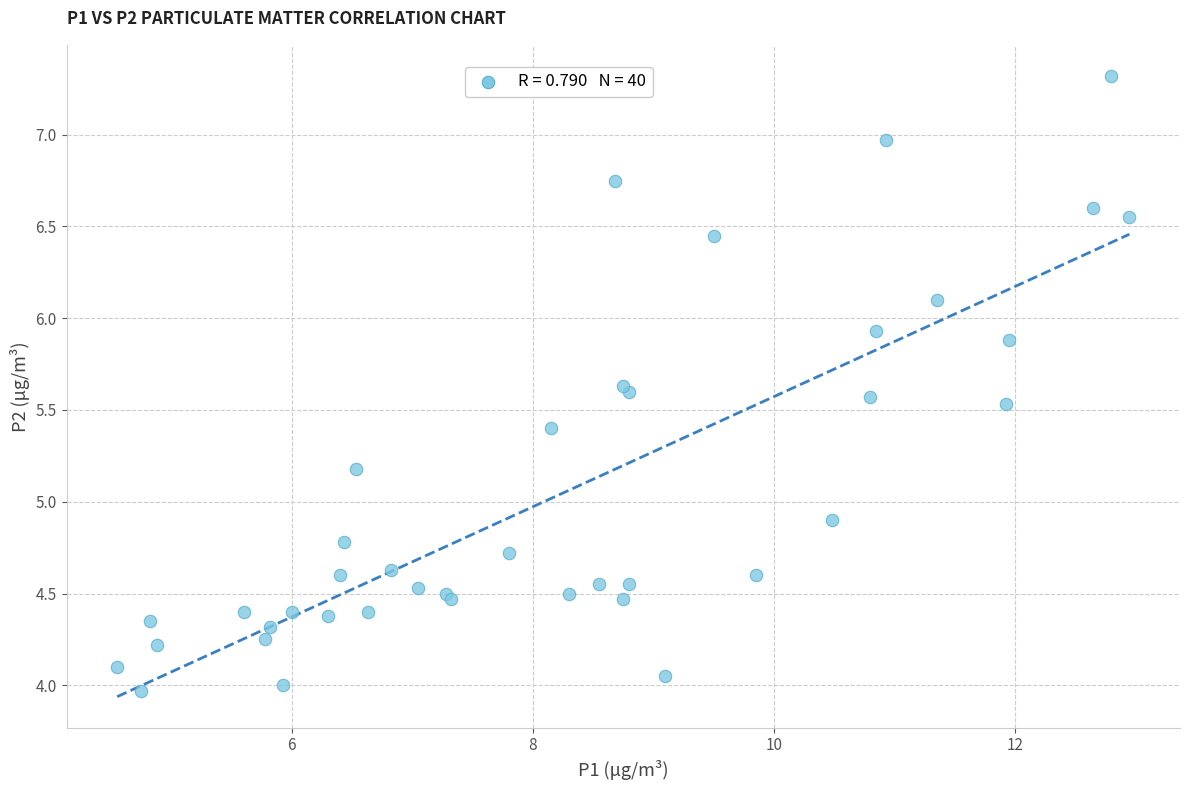

What Y value in the scatter plot is closest to 5?

4.9